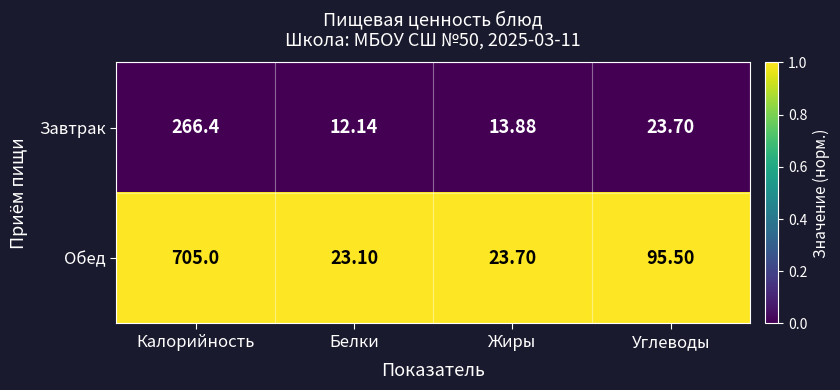

Which series changed the most between Белки and Углеводы?

Обед